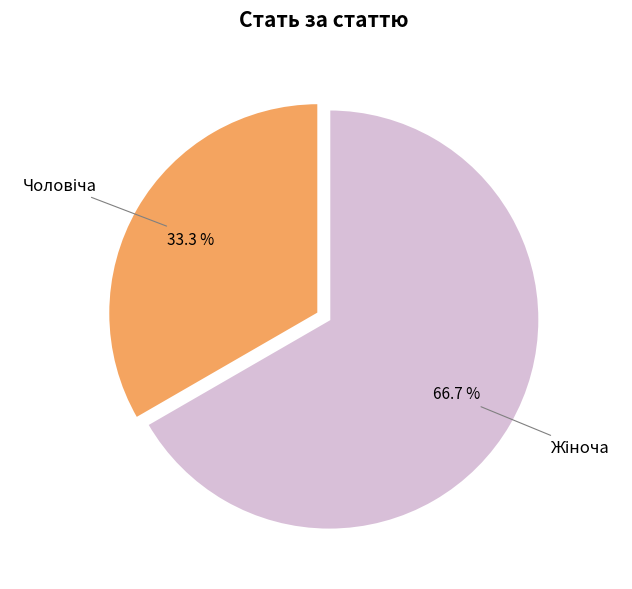

How many slices are in this pie chart?

2